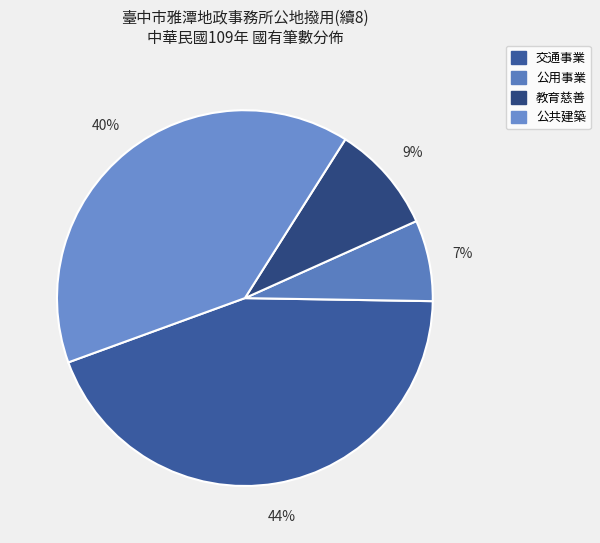

Approximately how many times larger is the value at 教育慈善 compared to 交通事業?

0.2